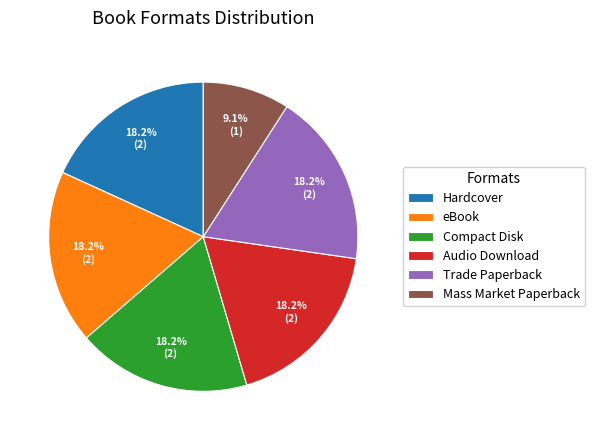

Combined, what portion of the pie is Compact Disk and Trade Paperback?

36.4%